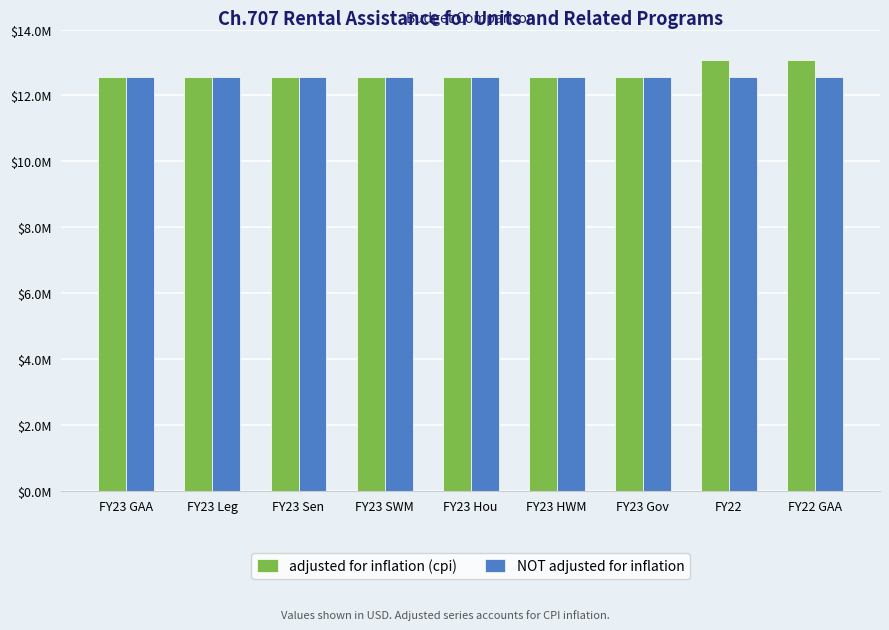

Which series has the largest range (max minus min)?

adjusted for inflation (cpi)